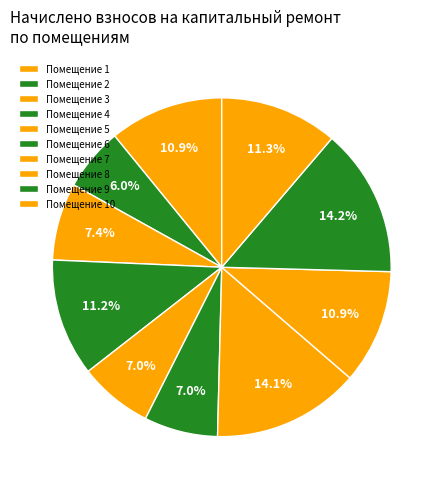

Count the number of slices in the pie.

10